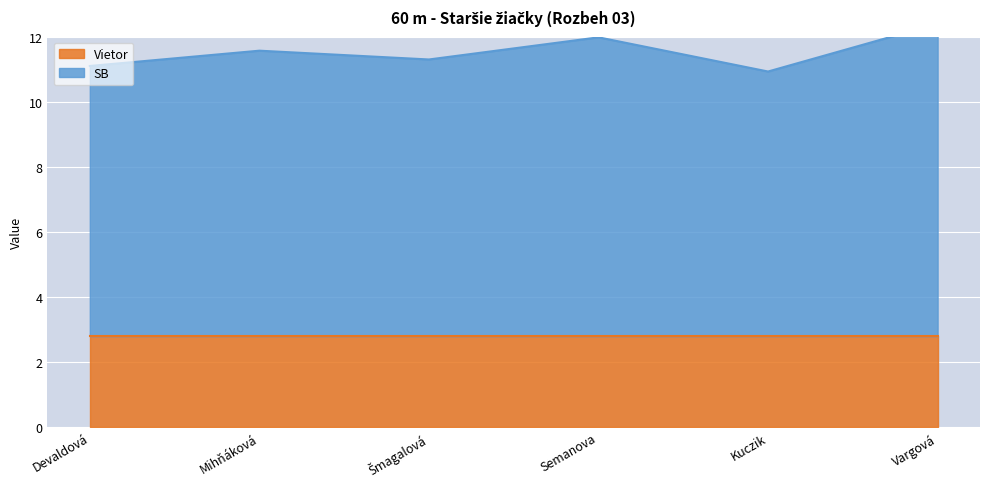

Approximately how many times larger is the value at Mihňáková compared to Semanova?

1.0